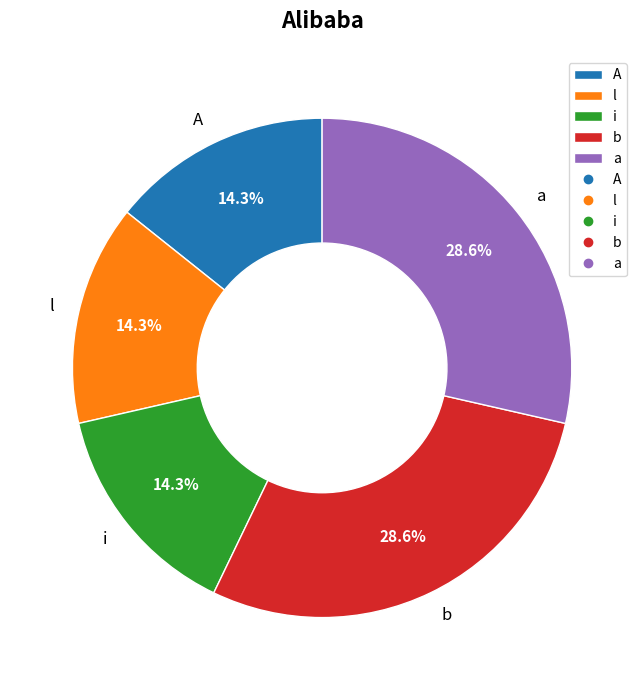

Between b and A, which is larger?

b